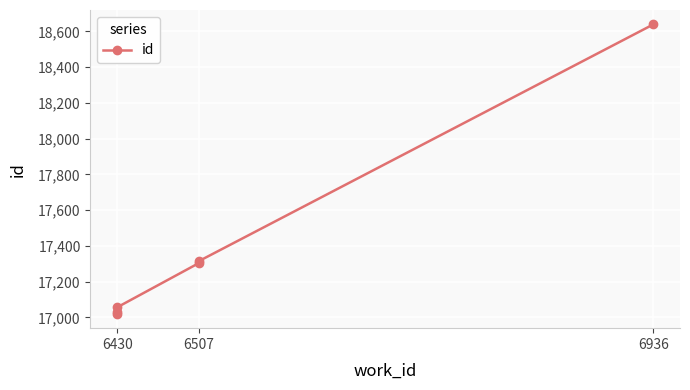

What is the value of the 3rd point from the left?

17057